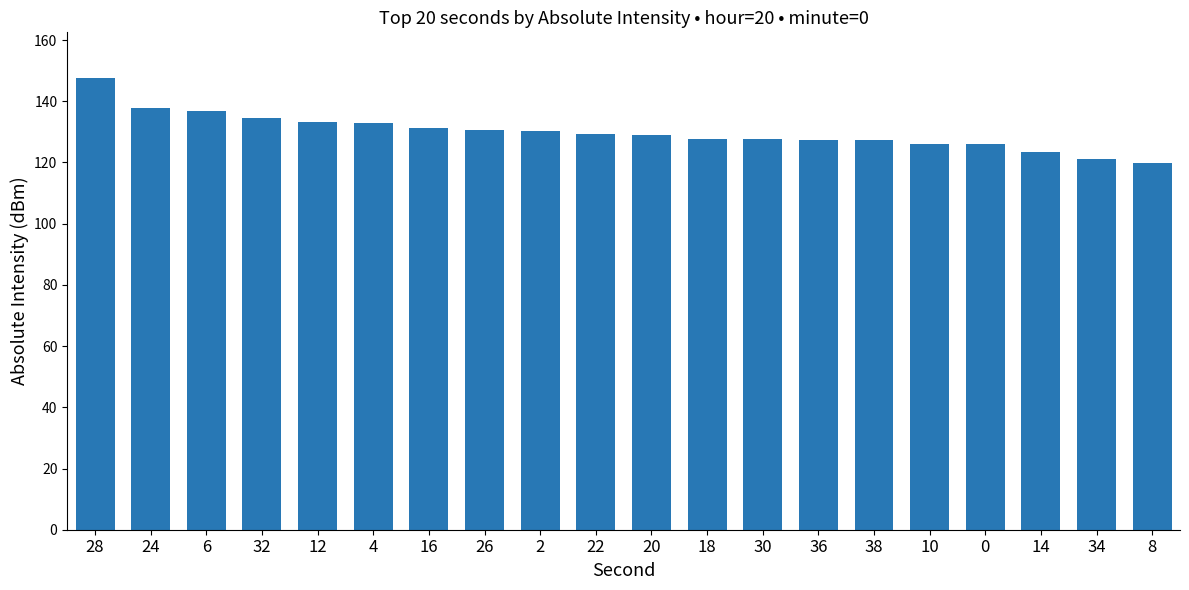

How many categories are shown in the chart?

20